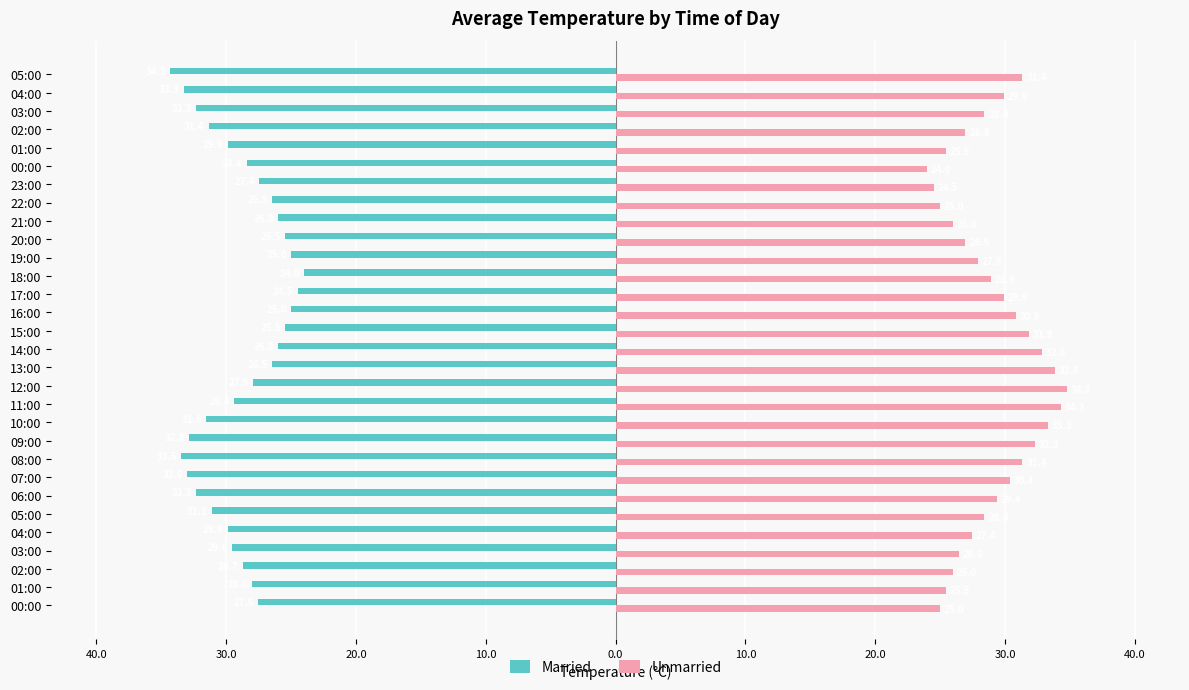

What are all the series names shown in the legend?

Married, Unmarried